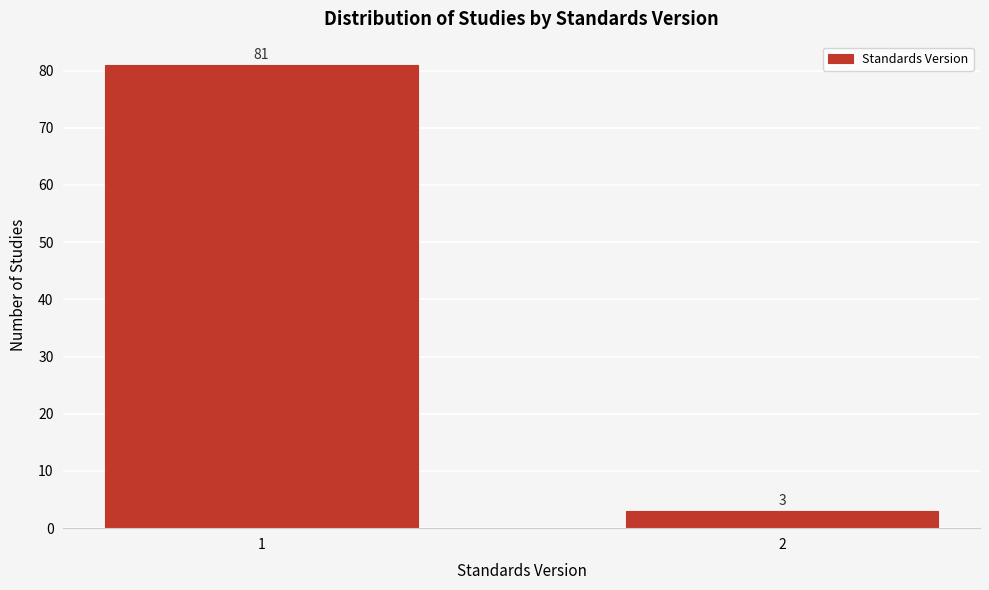

Reading left to right, what are all the values shown in this chart?

81	3